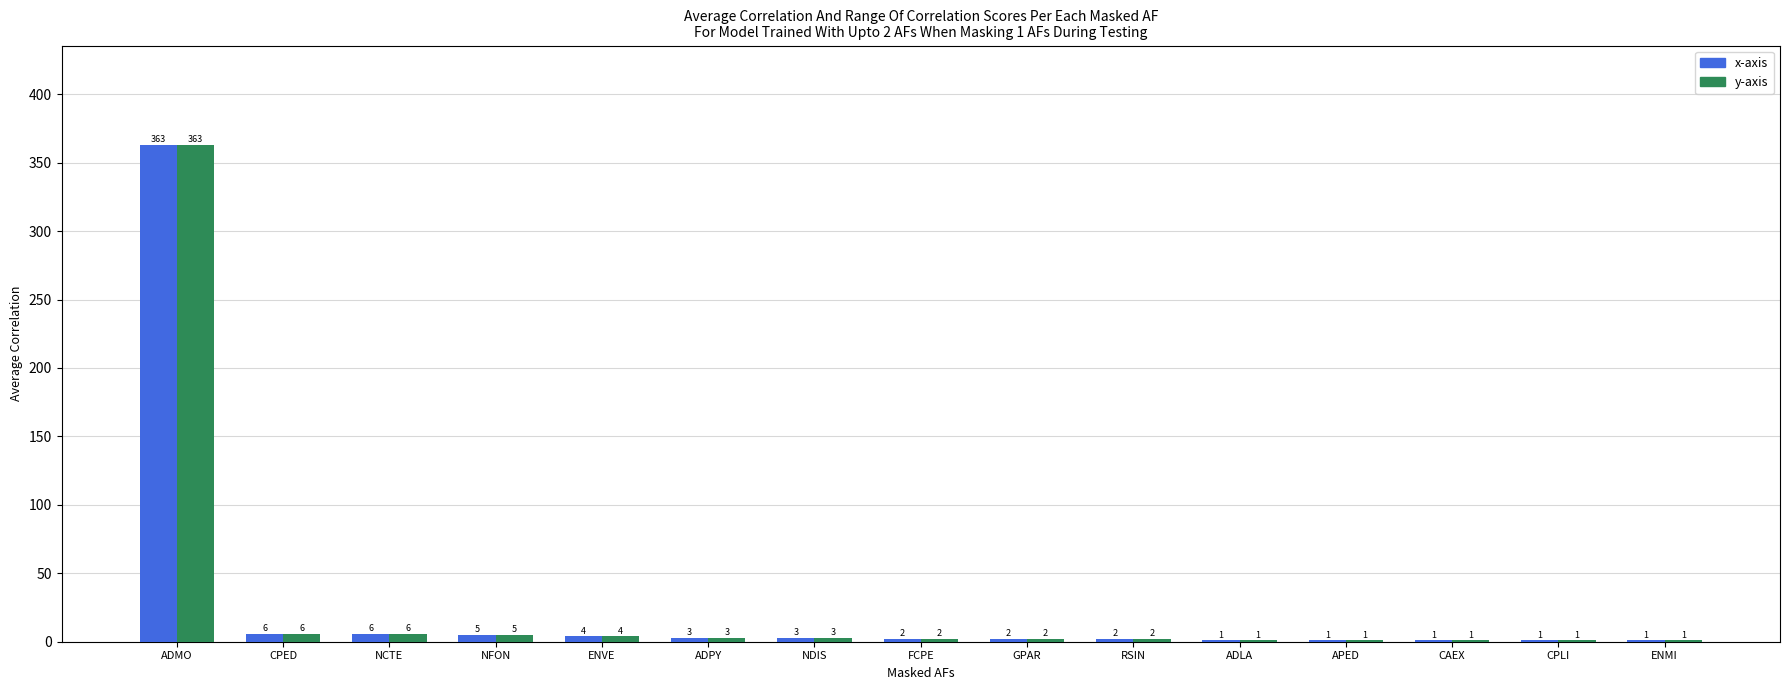

How many distinct data groups are displayed?

2